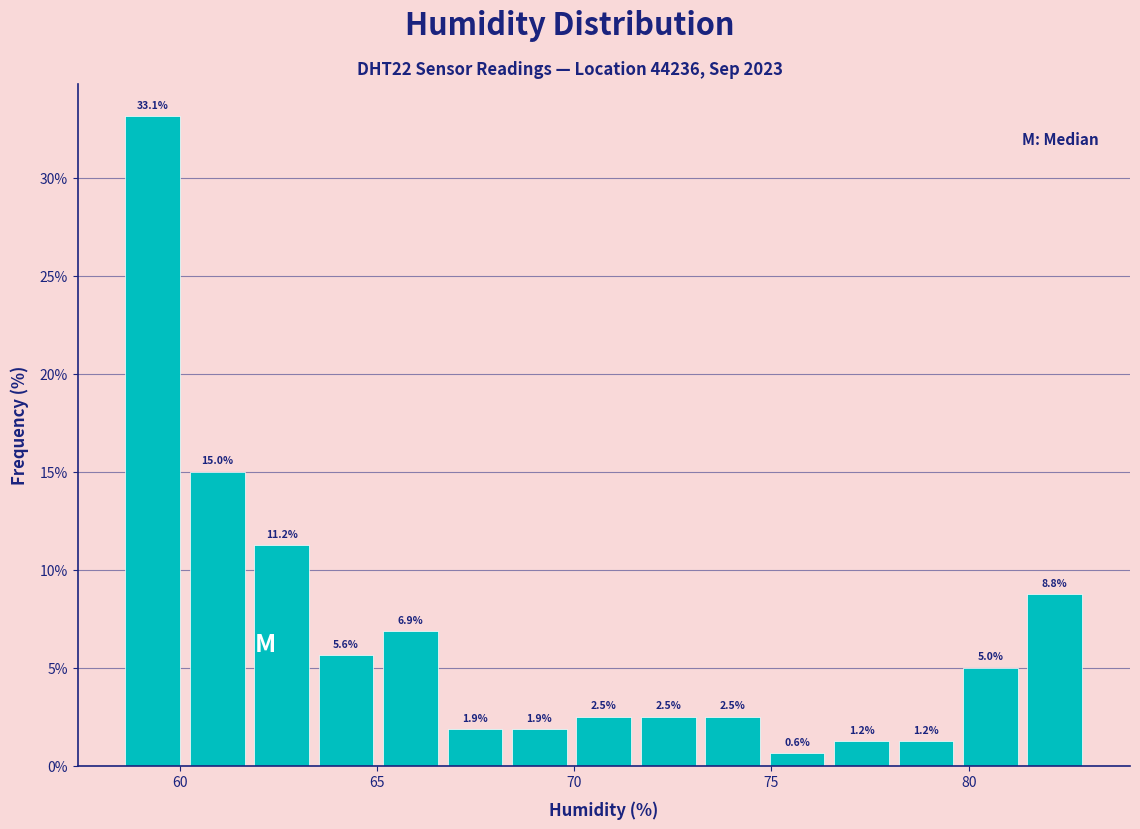

Around what value on the x-axis is the tallest bar? Give the approximate position of its centre, as read against the axis.

59.5